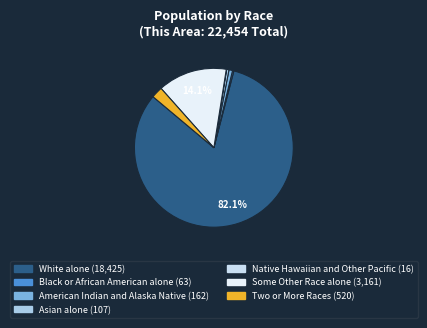

Which slice is the largest?

White alone